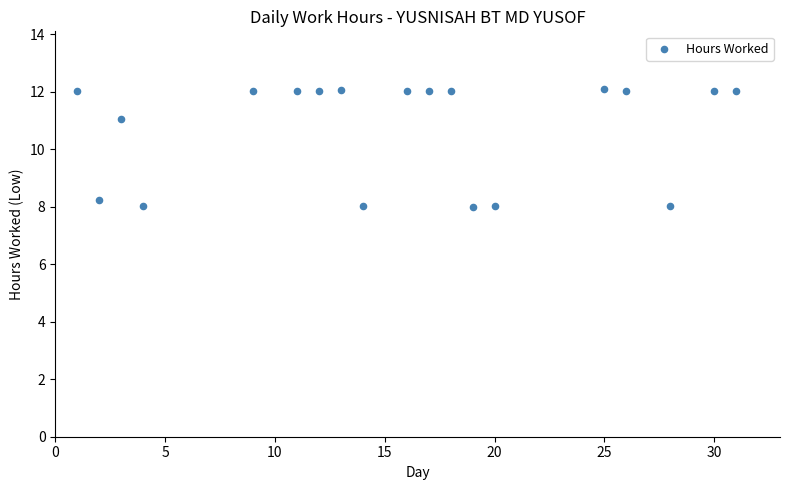

What Y value in the scatter plot is closest to 10?

11.1